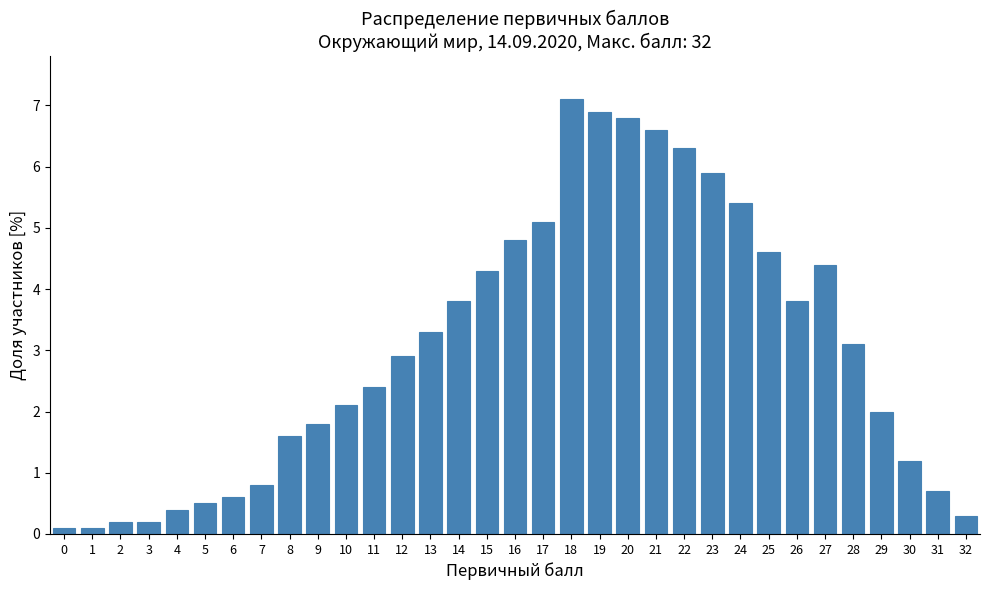

Read the value at 29.

2.0